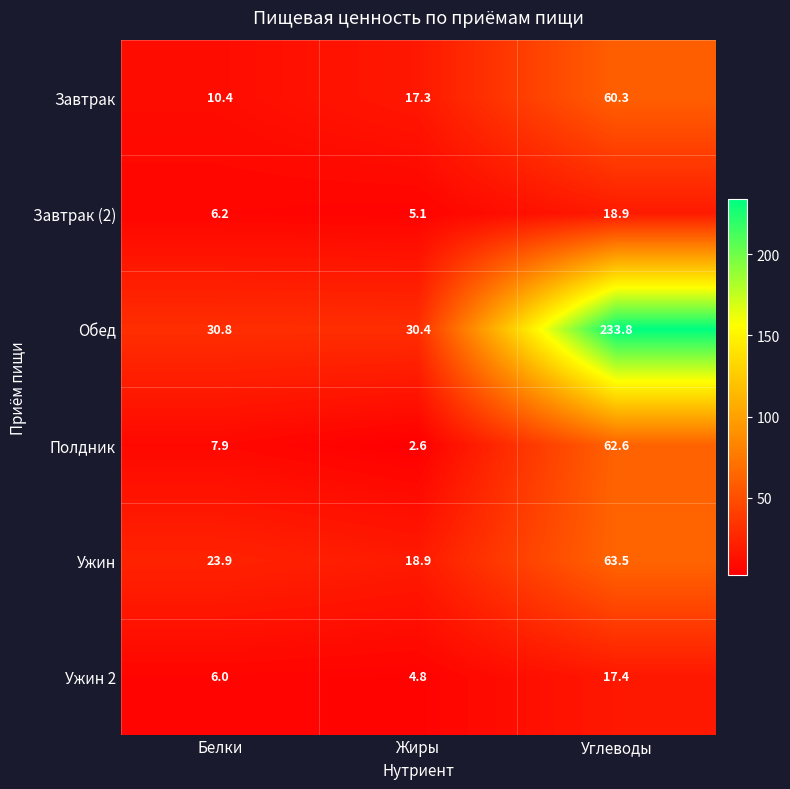

Reading left to right, what are all the values shown in this chart?

Завтрак: Белки=10.4	Жиры=17.3	Углеводы=60.3
Завтрак (2): Белки=6.2	Жиры=5.1	Углеводы=18.9
Обед: Белки=30.8	Жиры=30.4	Углеводы=233.8
Полдник: Белки=7.9	Жиры=2.6	Углеводы=62.6
Ужин: Белки=23.9	Жиры=18.9	Углеводы=63.5
Ужин 2: Белки=6.0	Жиры=4.8	Углеводы=17.4